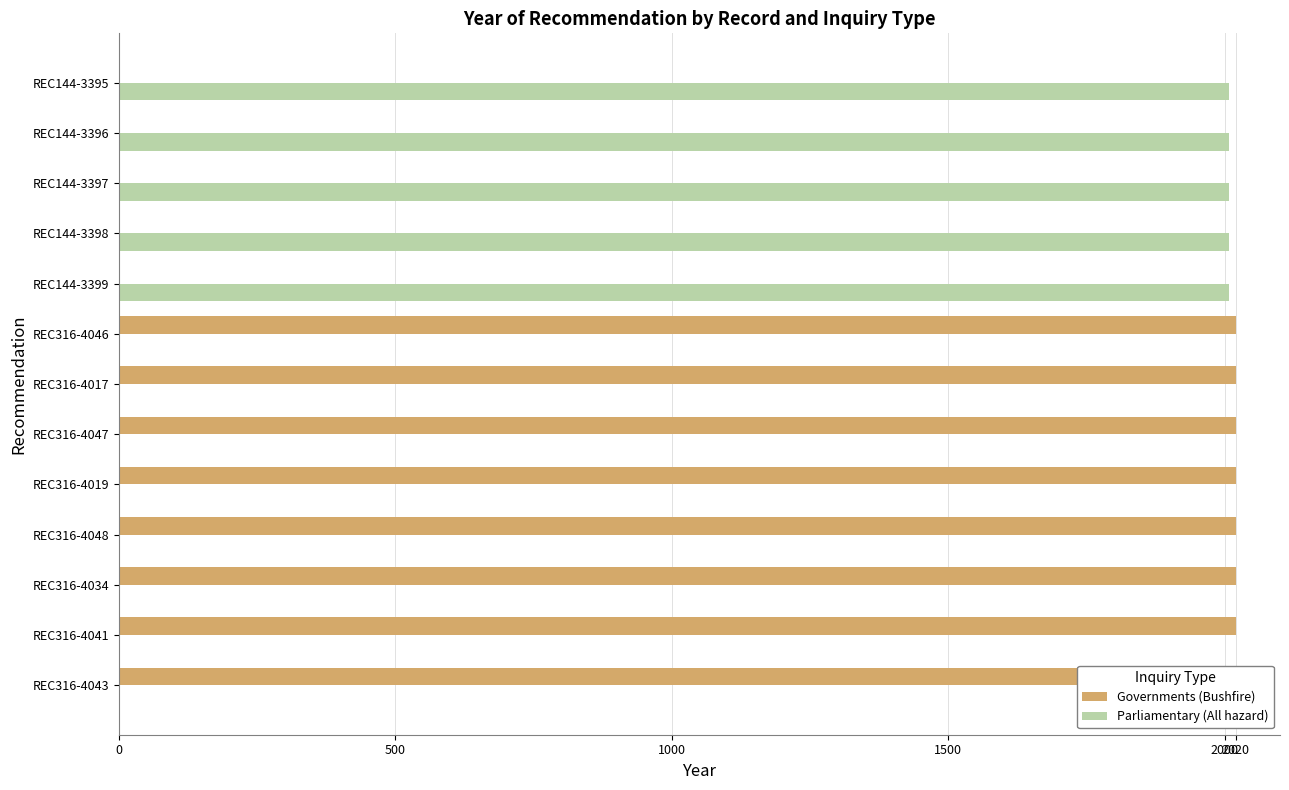

How many values in the Governments (Bushfire) series are below 2020?

5